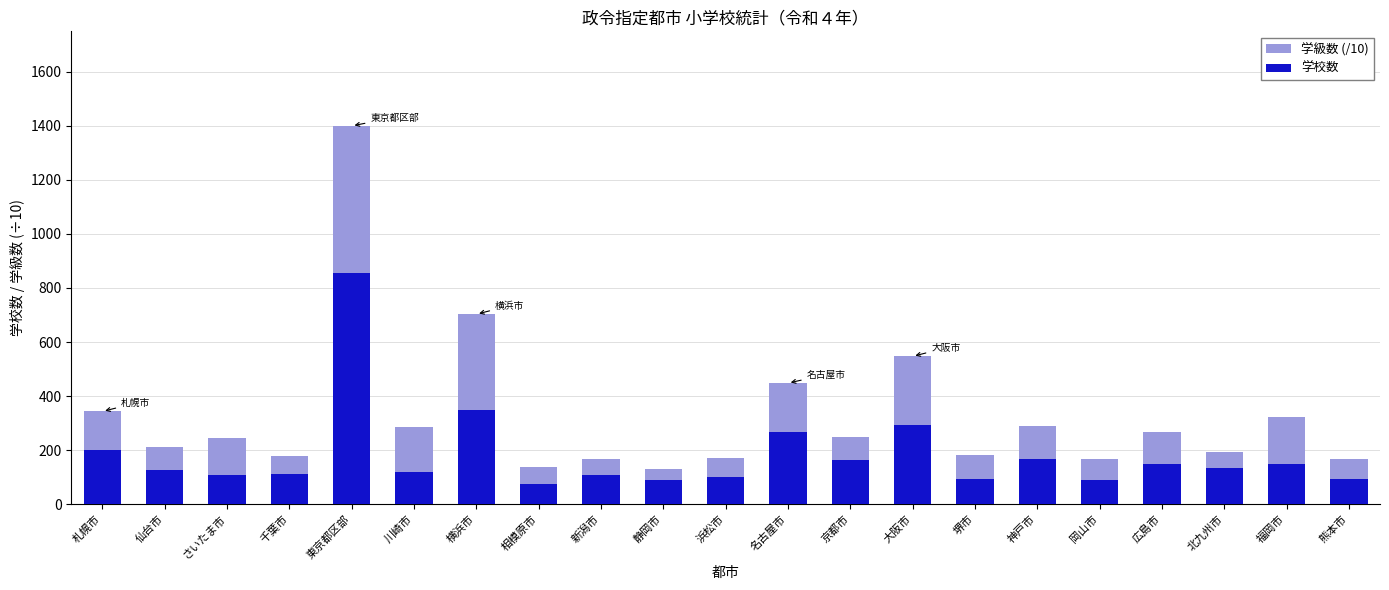

What is the value of the 学校数 bar at the 18th from the left?

147